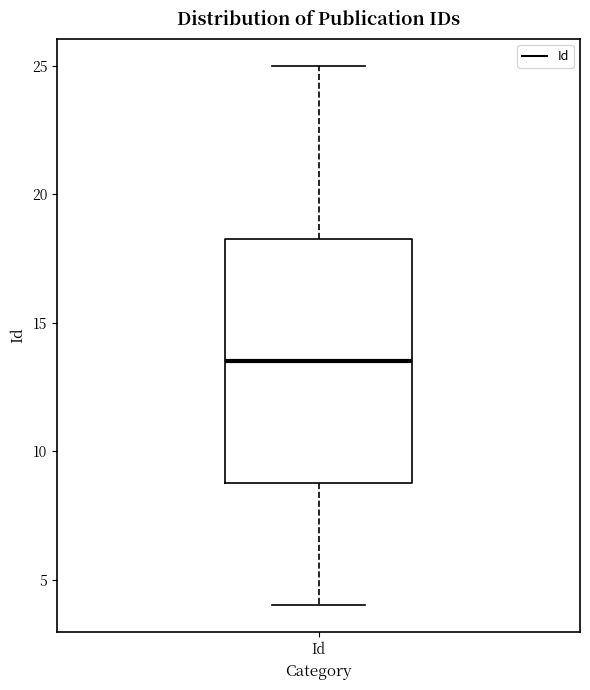

Where does the lower whisker of the box for Id end on the y-axis? The values are not printed on the chart, so give them approximately, as read against the axis.

4.0